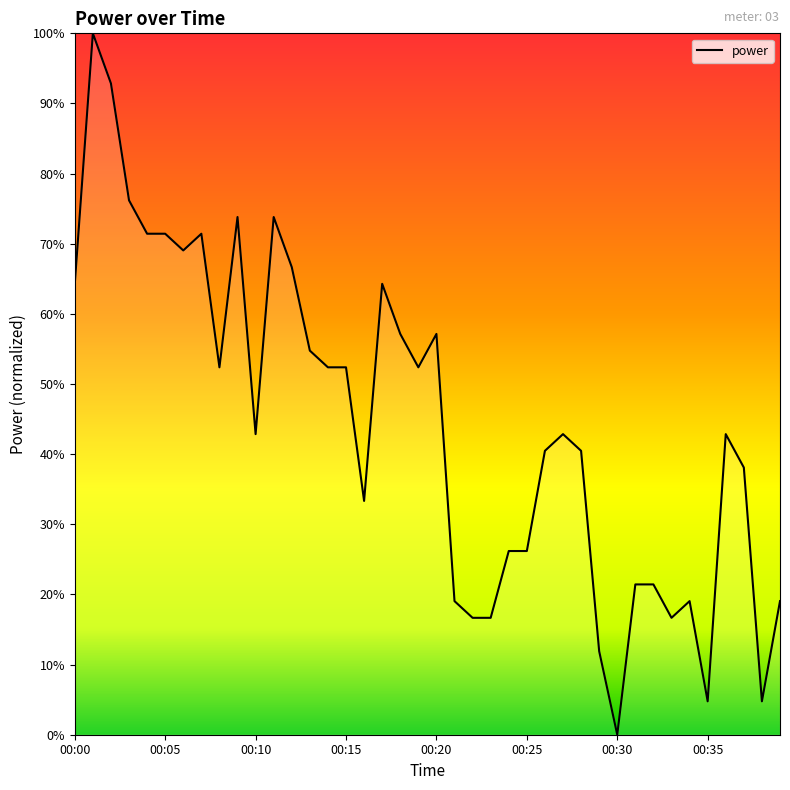

What is the sum of all values?

17.8